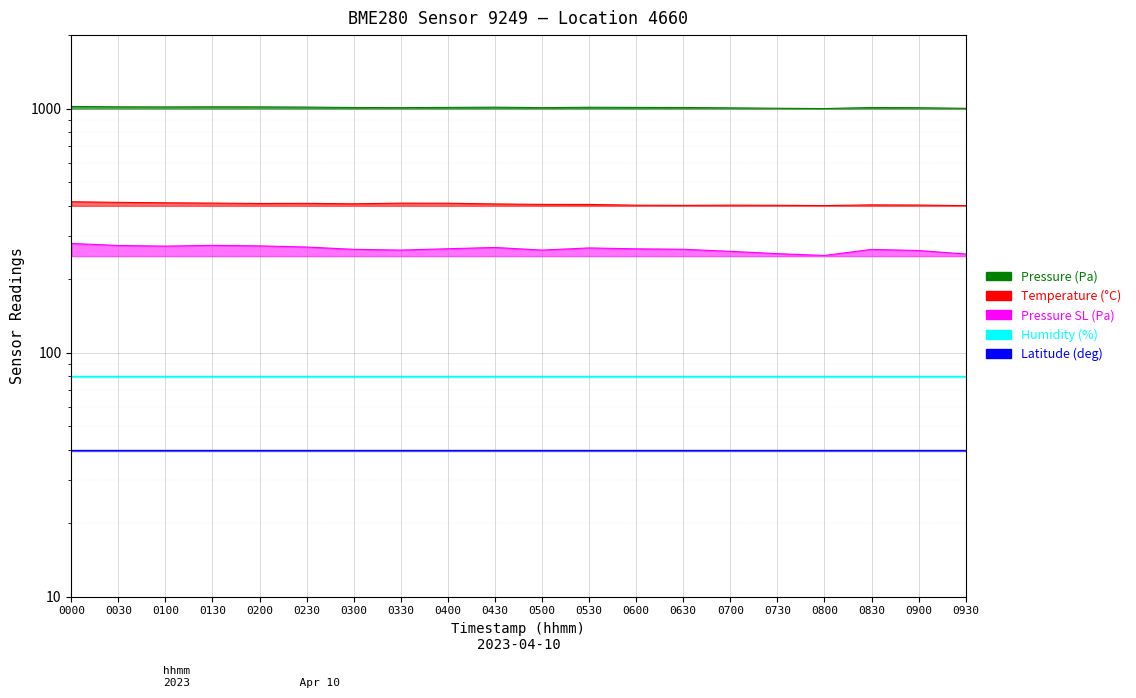

In pressure, how many points are higher than both neighbors (excluding endpoints)?

4